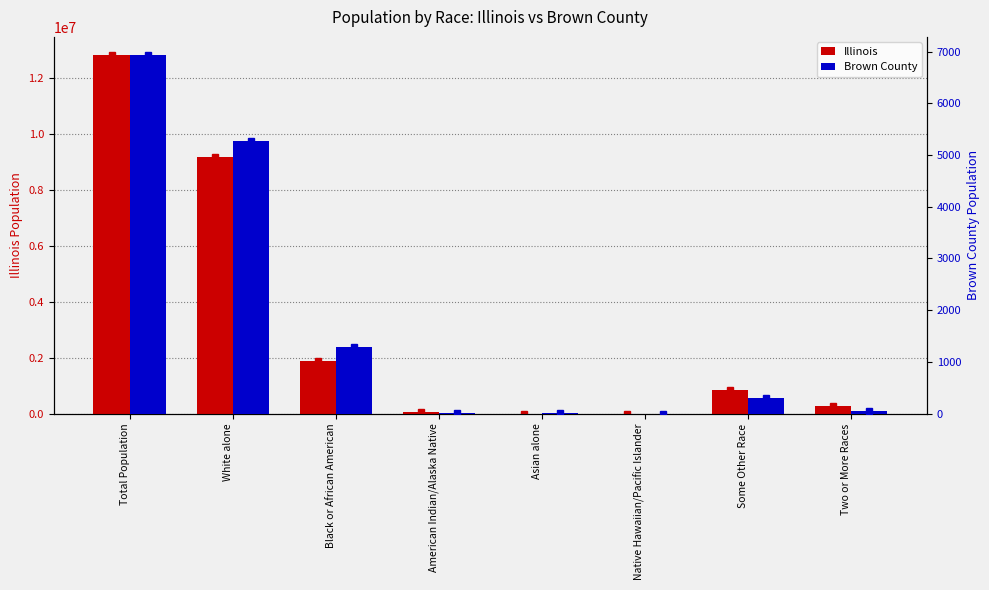

Between White alone and American Indian/Alaska Native, which series saw the biggest shift?

Illinois